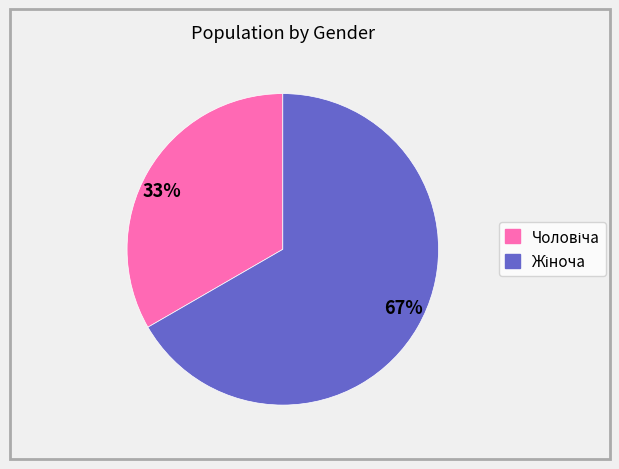

Is there any slice that represents more than half of the pie?

Yes